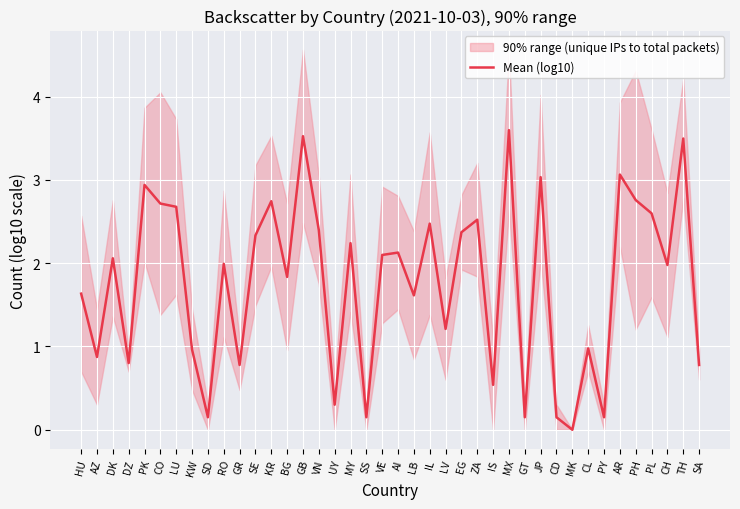

Reading right to left, transcribe all the data shown in this chart.

0.8	3.5	2.0	2.6	2.8	3.1	0.2	1.0	0.0	0.2	3.0	0.2	3.6	0.5	2.5	2.4	1.2	2.5	1.6	2.1	2.1	0.2	2.2	0.3	2.4	3.5	1.8	2.7	2.3	0.8	2.0	0.2	1.0	2.7	2.7	2.9	0.8	2.1	0.9	1.6